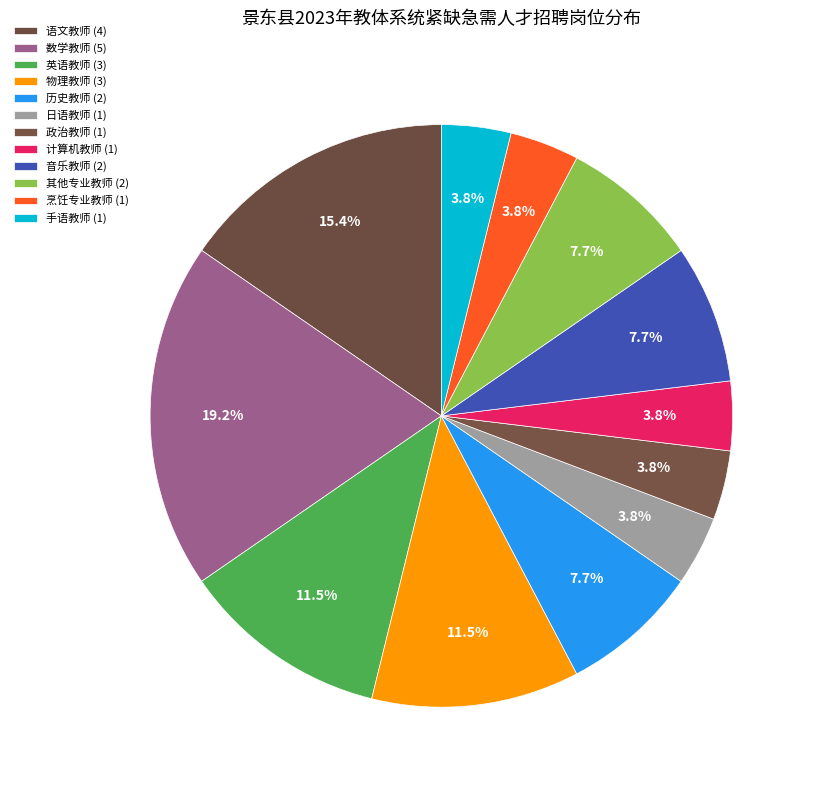

How many slices are in this pie chart?

12